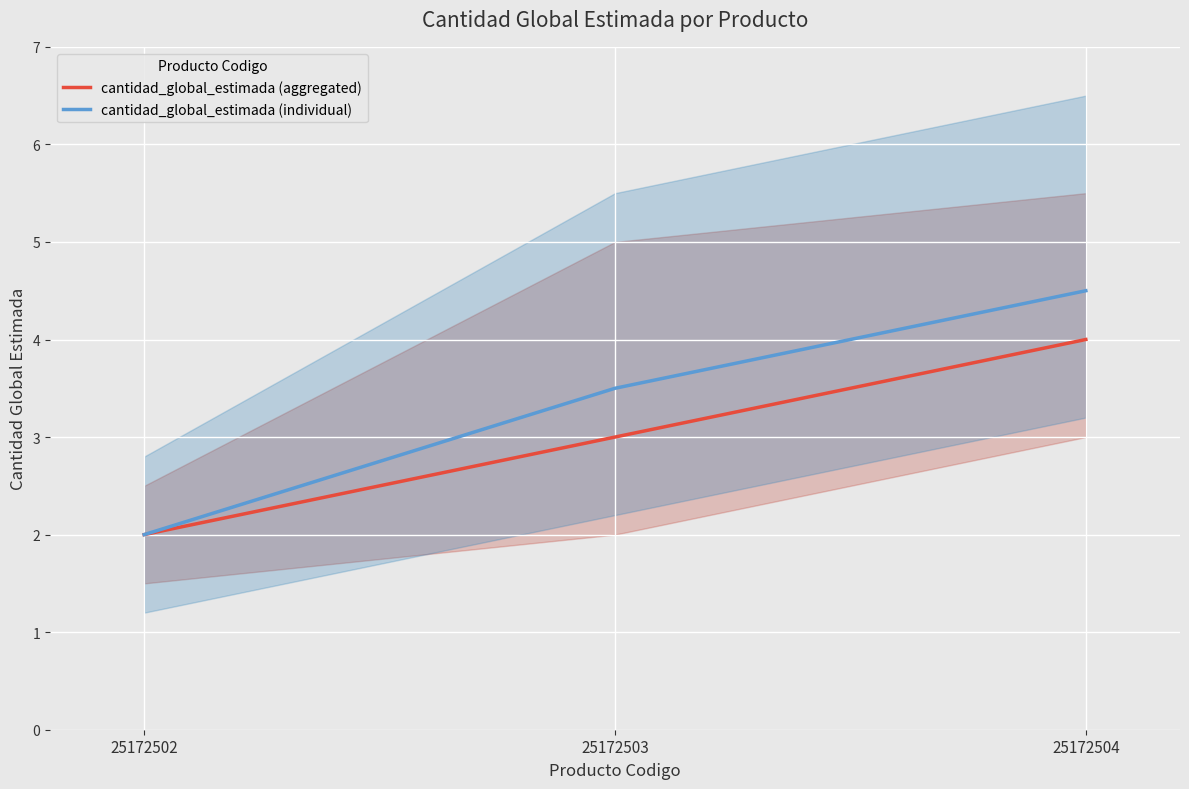

What is the difference between the maximum and minimum values in the cantidad_global_estimada (individual) series?

2.5